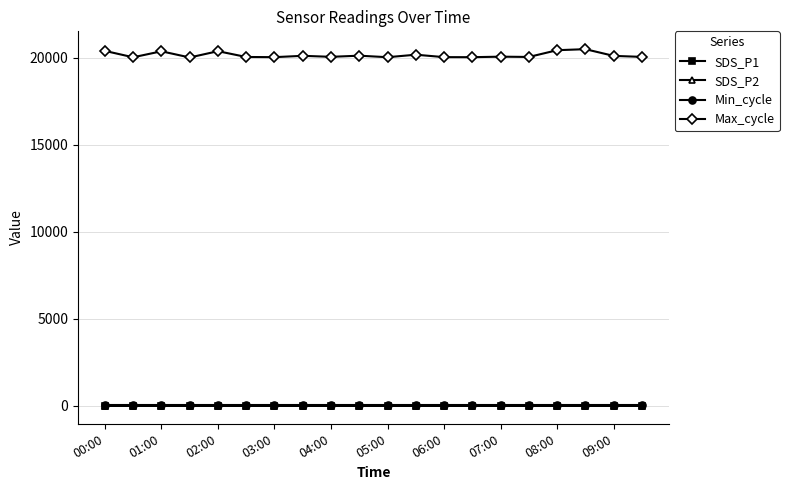

At how many categories does at least one series exceed 16018?

20